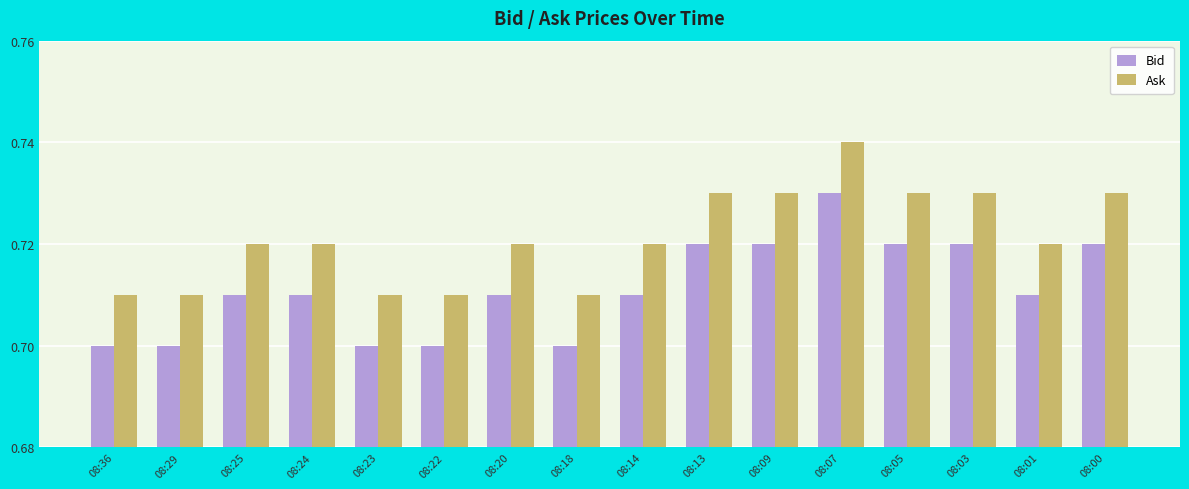

Rank the series by their average value, from highest to lowest.

Ask, Bid